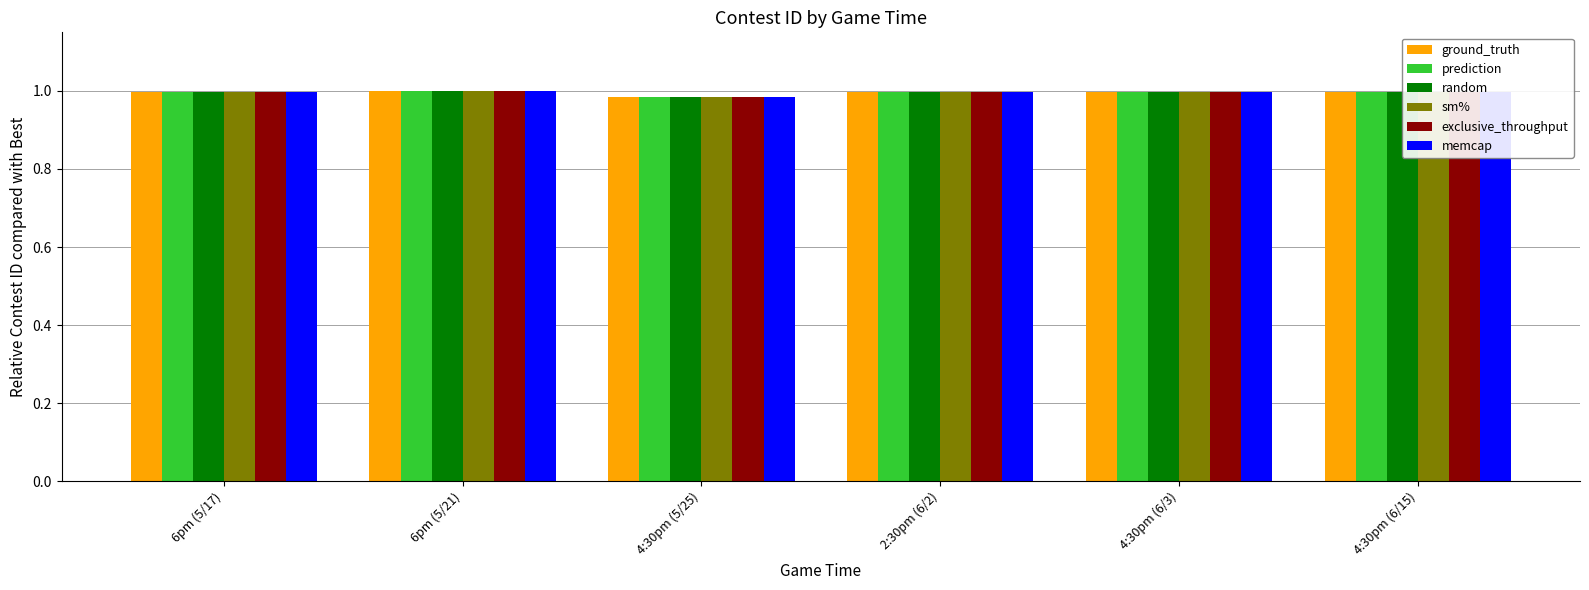

What is the total value across all series at 4:30pm (6/3)?

6.0